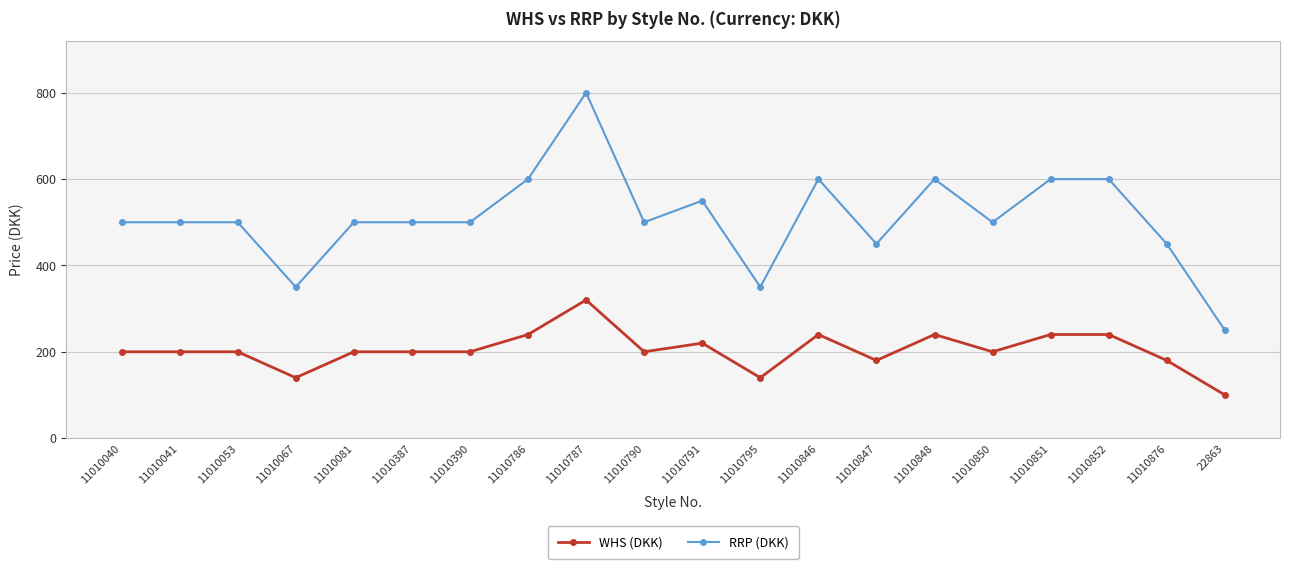

What is the difference between the WHS (DKK) values at 11010876 and 11010067?

40.0